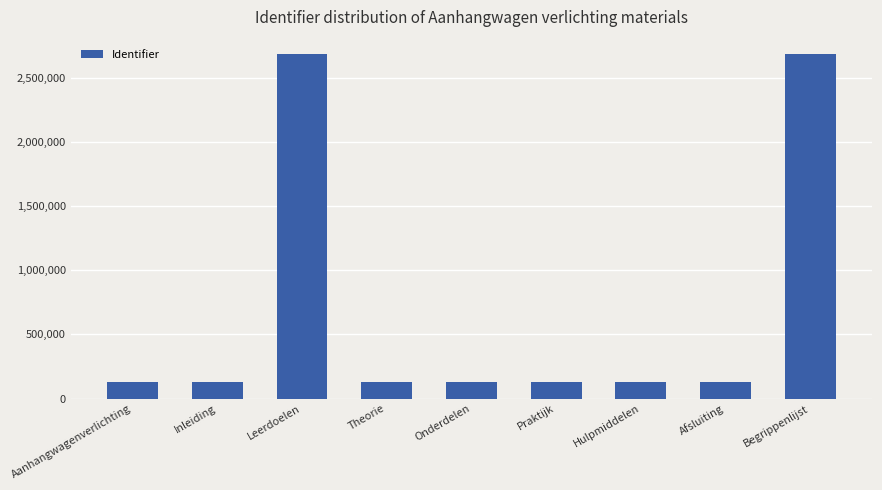

What is the greatest value displayed?

2688873